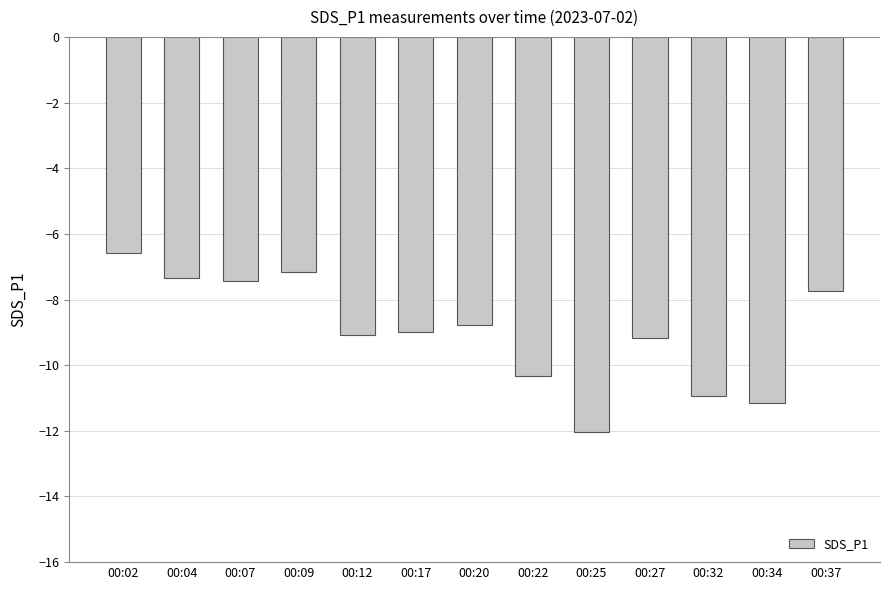

What is the sum of all values?

-116.7